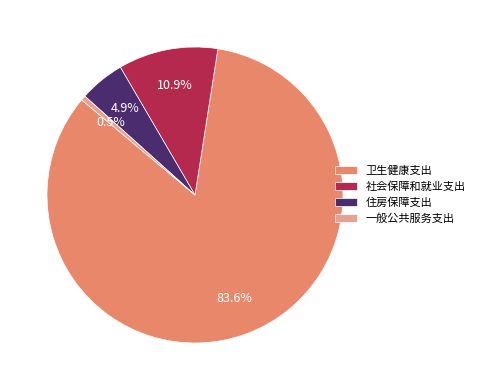

To the nearest percent, what is the difference between the largest and smallest slice percentages?

83%